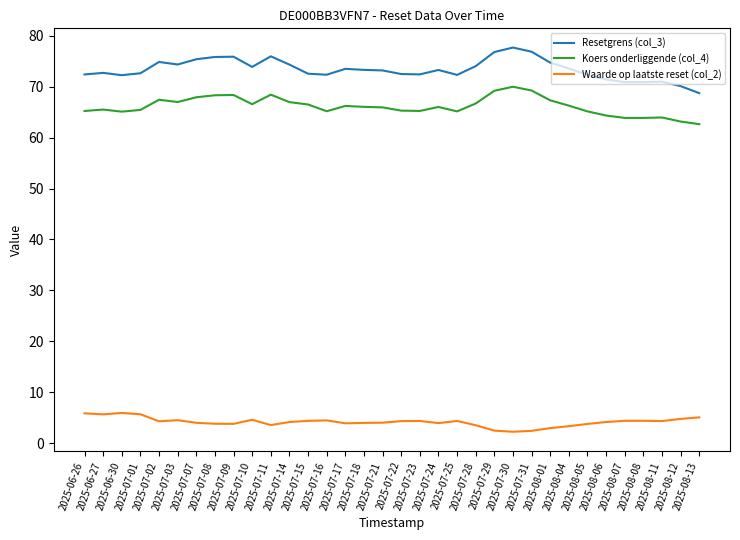

Which series has the largest range (max minus min)?

Resetgrens (col_3)